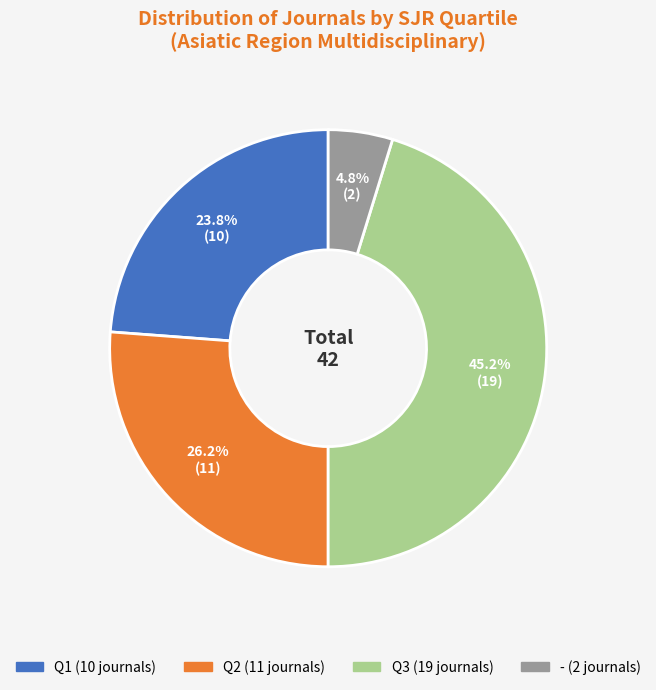

Does any single category account for the majority?

No